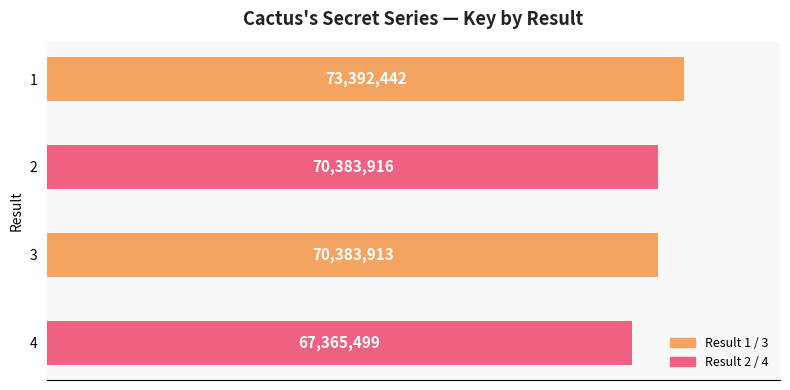

Are the bars horizontal?

Yes